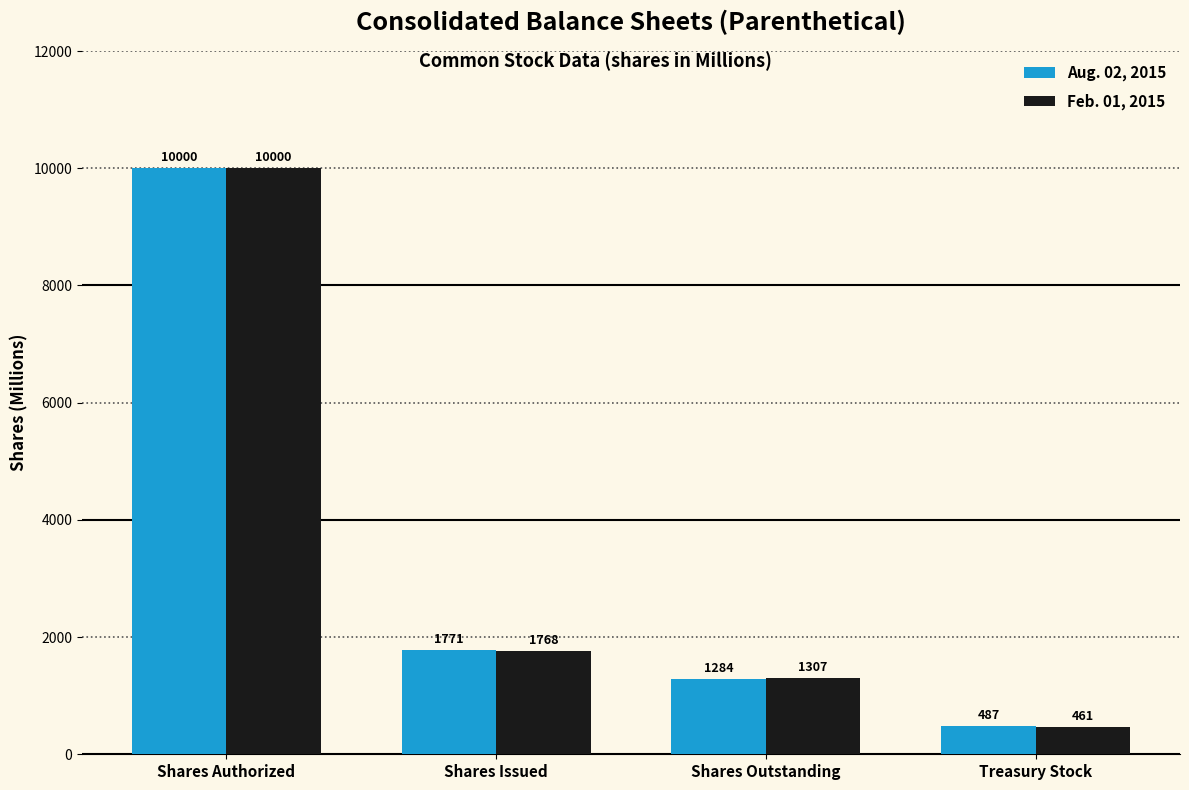

Which series has the largest range (max minus min)?

Feb. 01, 2015